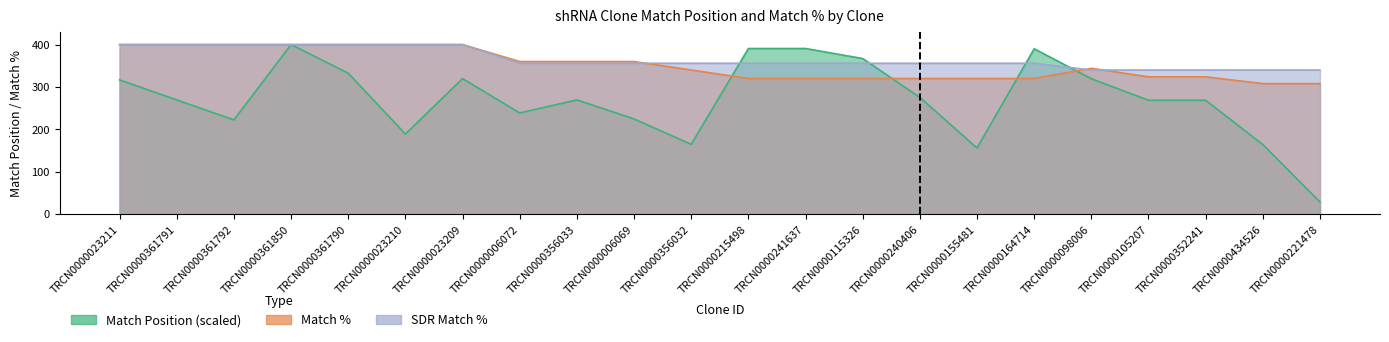

Count the number of categories in the chart.

22